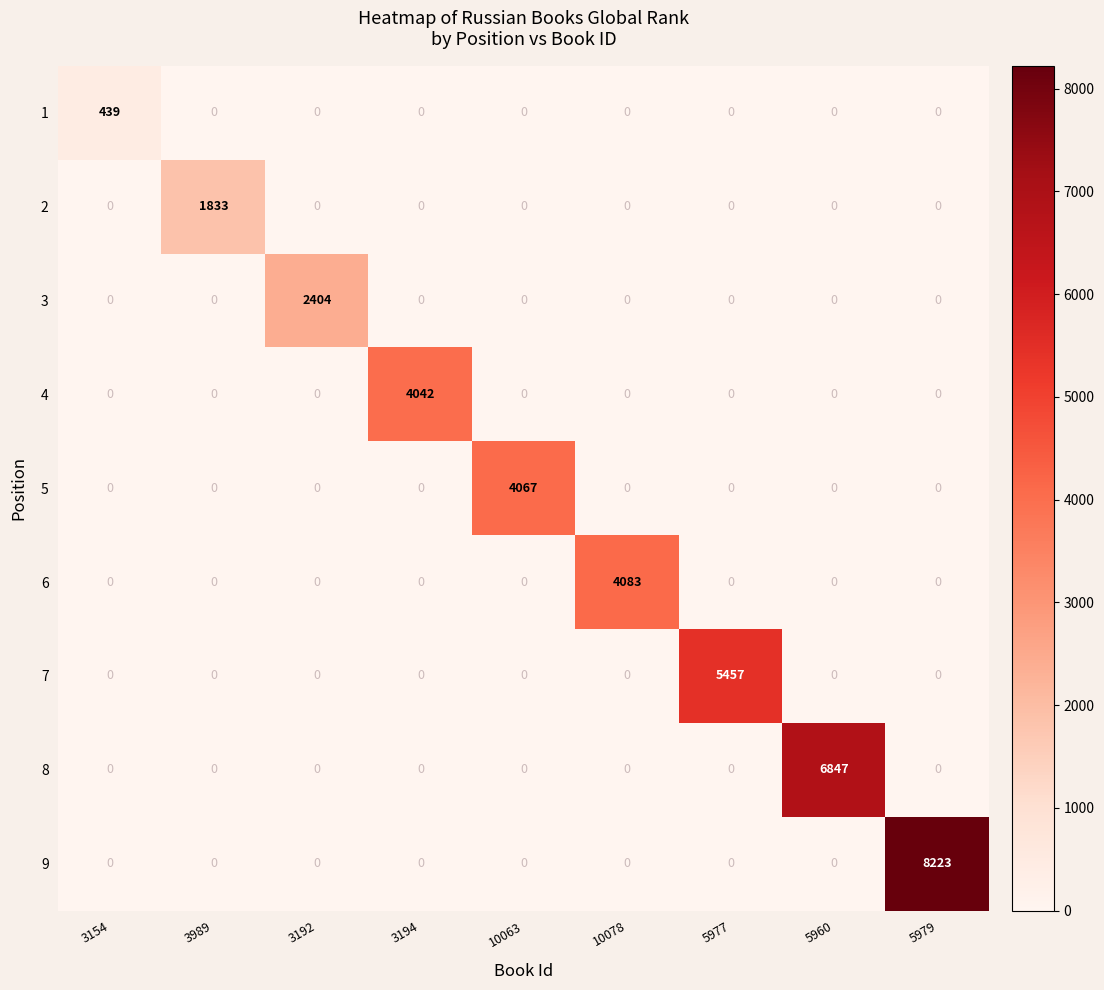

True or false: 1 has a value of -182 at 3989.

False